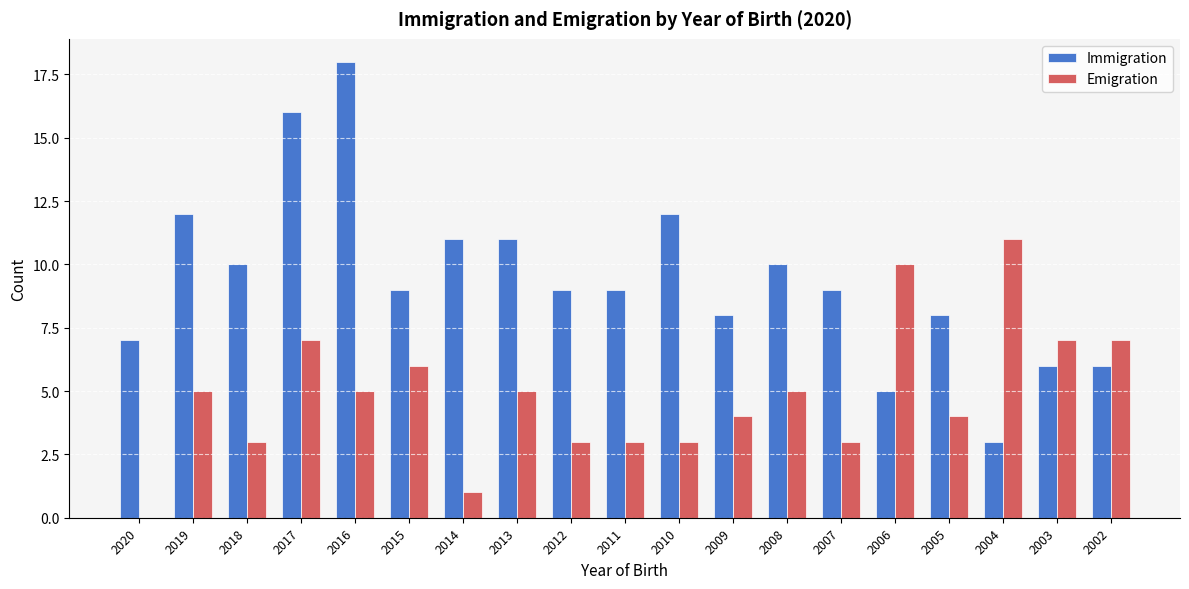

What is the sum of the Immigration values at 2008 and 2013?

21